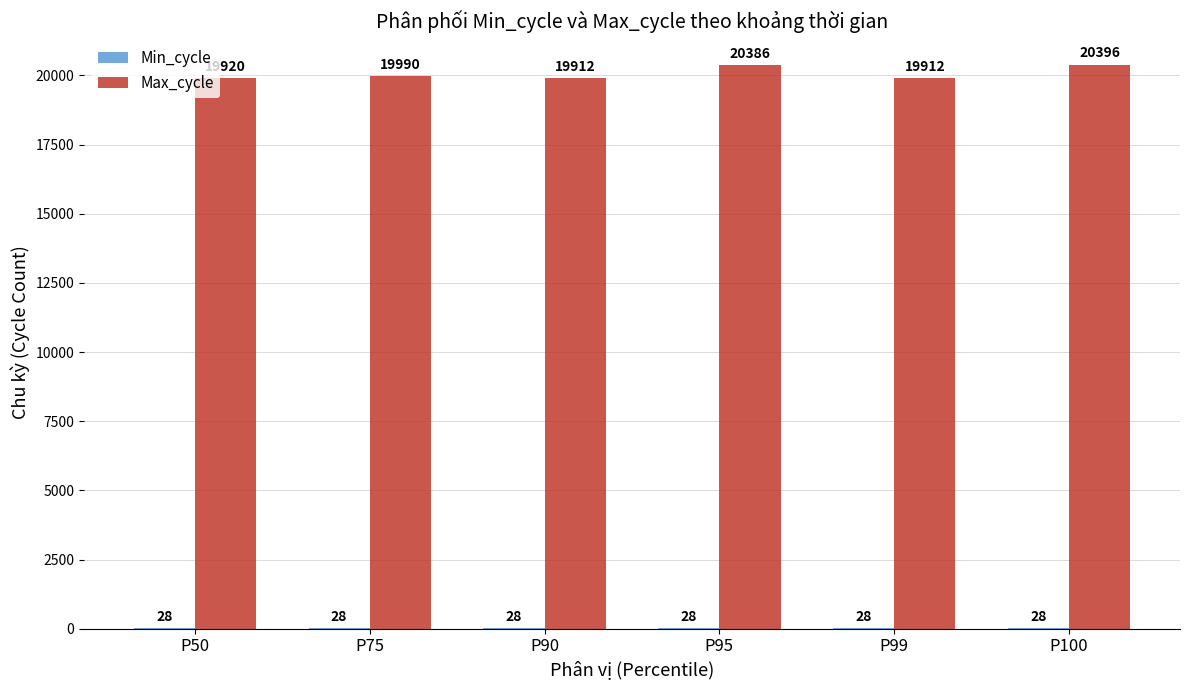

How many series are shown in this chart?

2